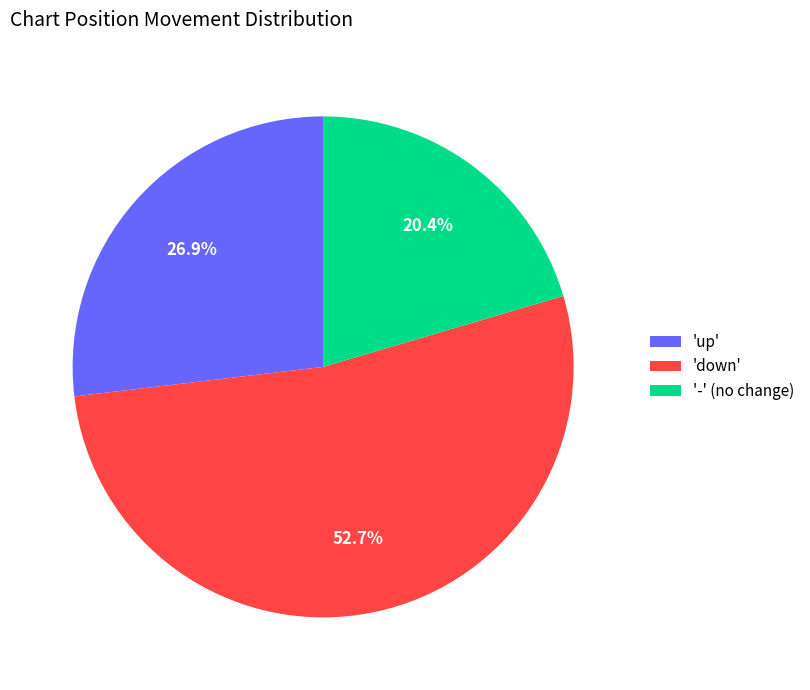

Count the number of slices in the pie.

3